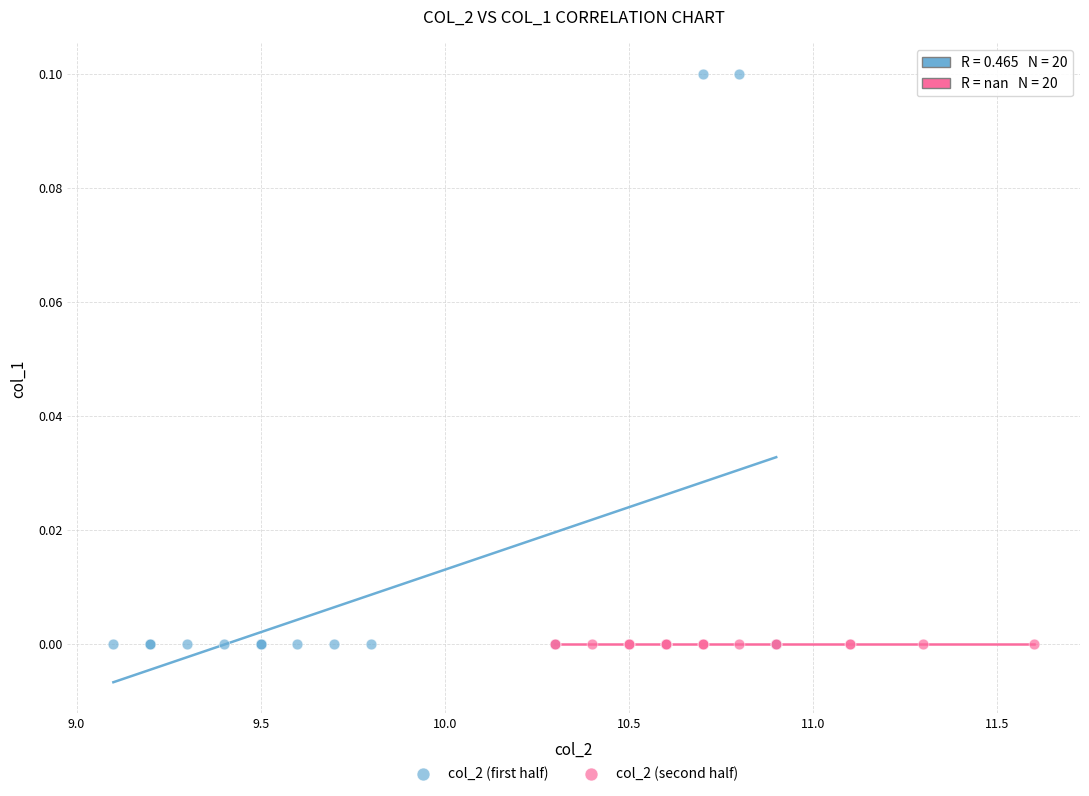

Which series contains the highest Y value?

col_2 (first half)